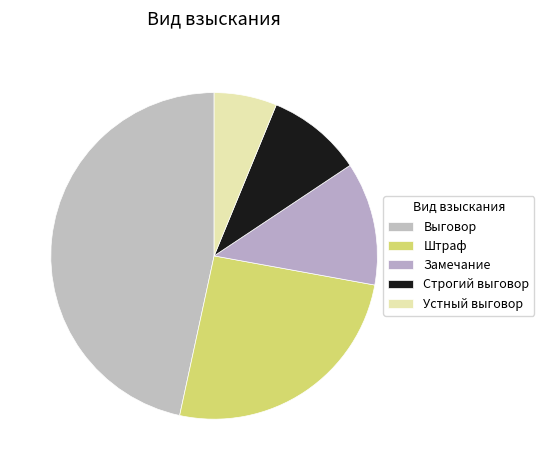

The Замечание slice represents 12% of the pie. True or false?

True